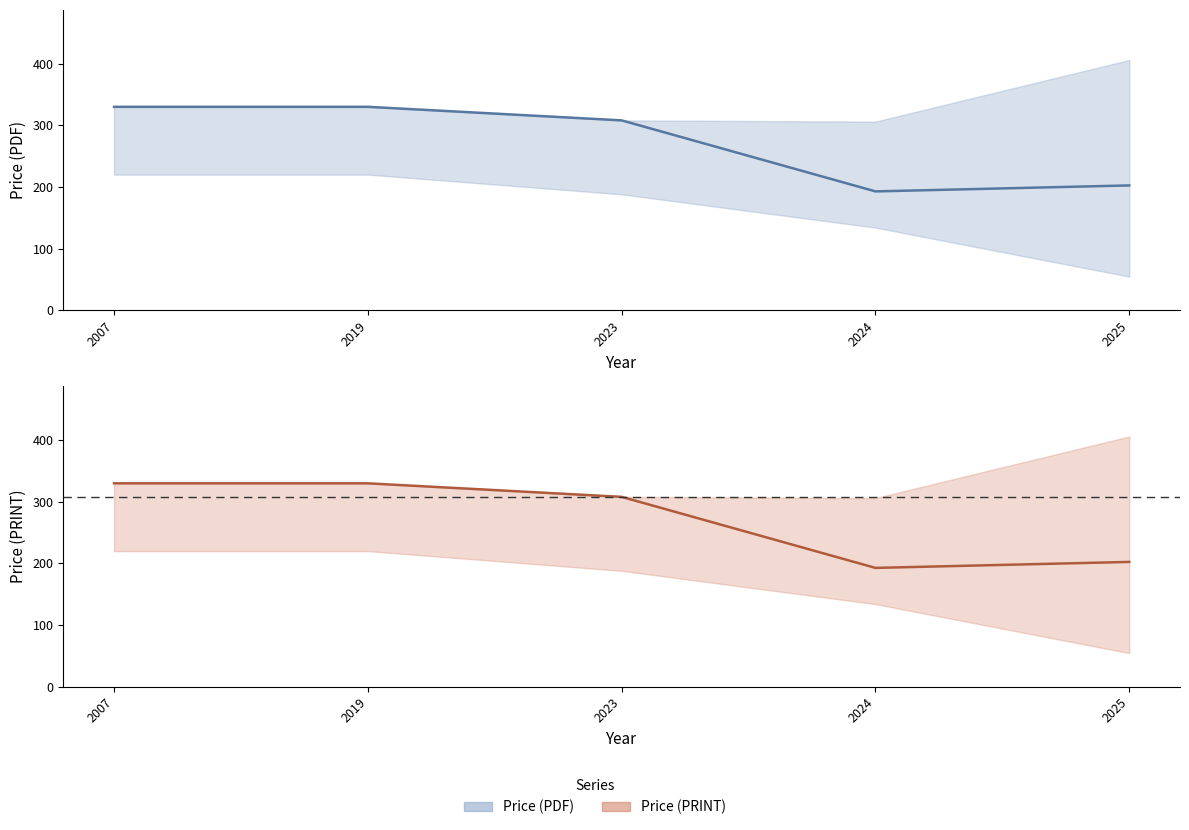

Which series has the largest total across all categories?

Price (PDF)